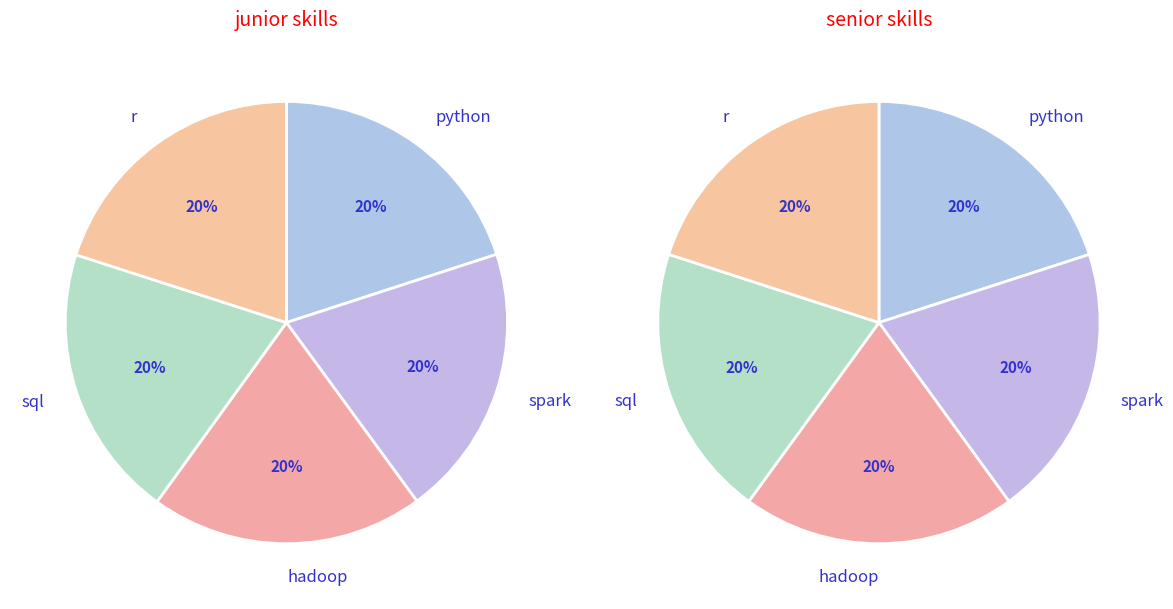

How many segments does this pie chart have?

10